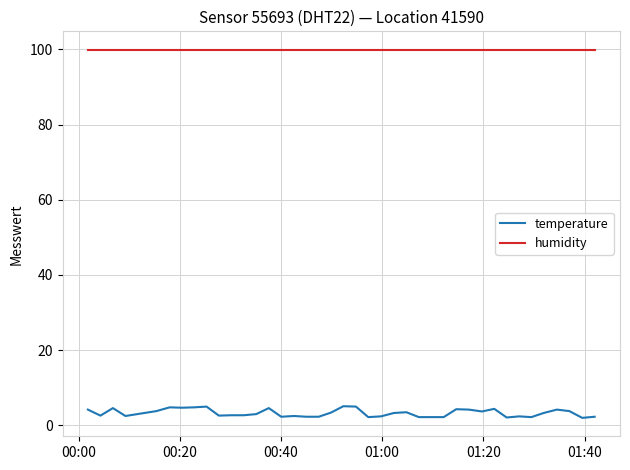

True or false: temperature and humidity cross at least once.

False